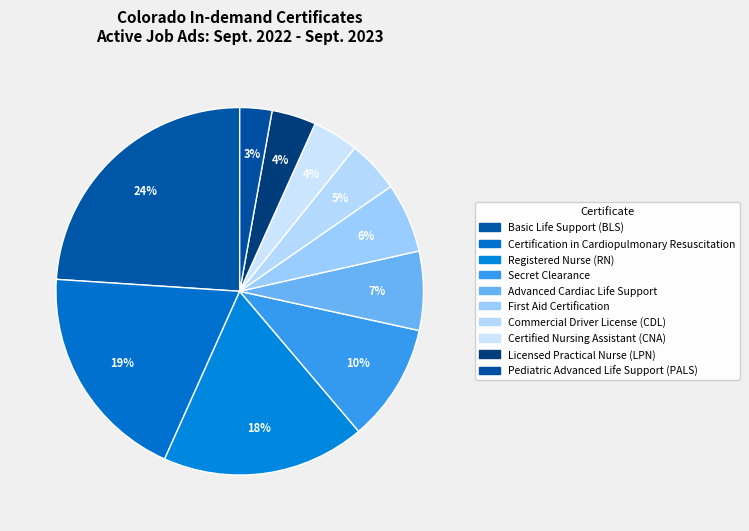

Approximately how many times larger is the value at Advanced Cardiac Life Support compared to Basic Life Support (BLS)?

0.3